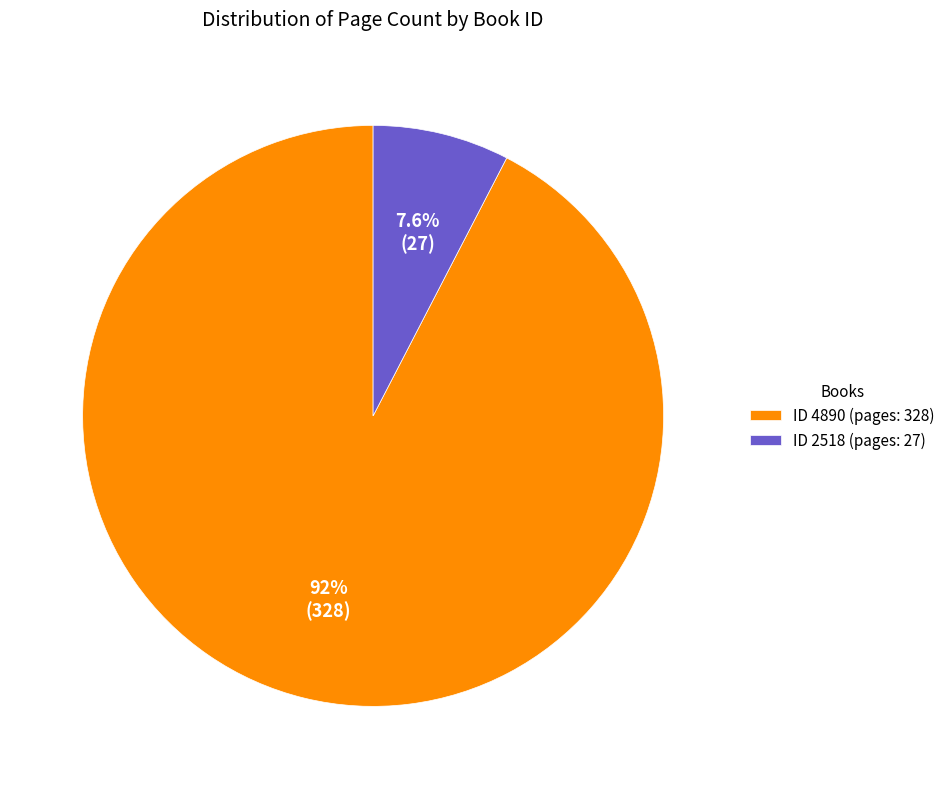

To the nearest percent, what is the average slice percentage?

50%